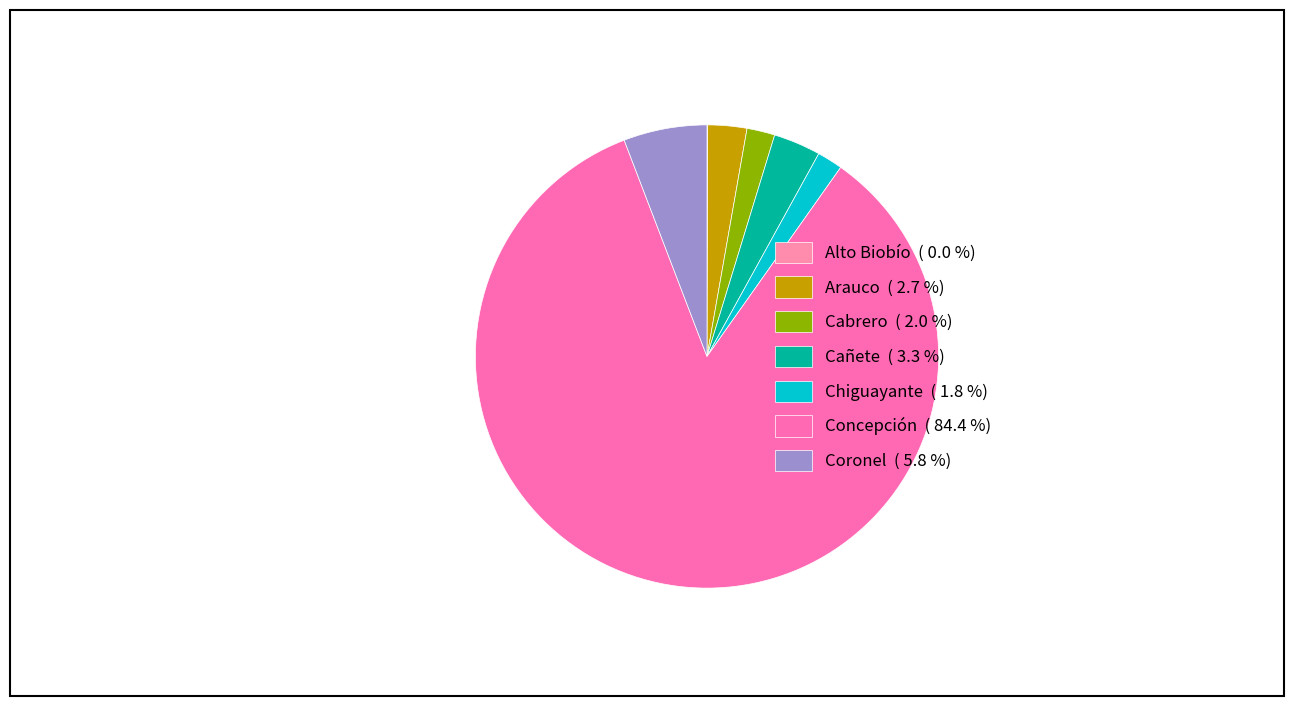

What percentage is the Chiguayante slice, to the nearest percent?

2%